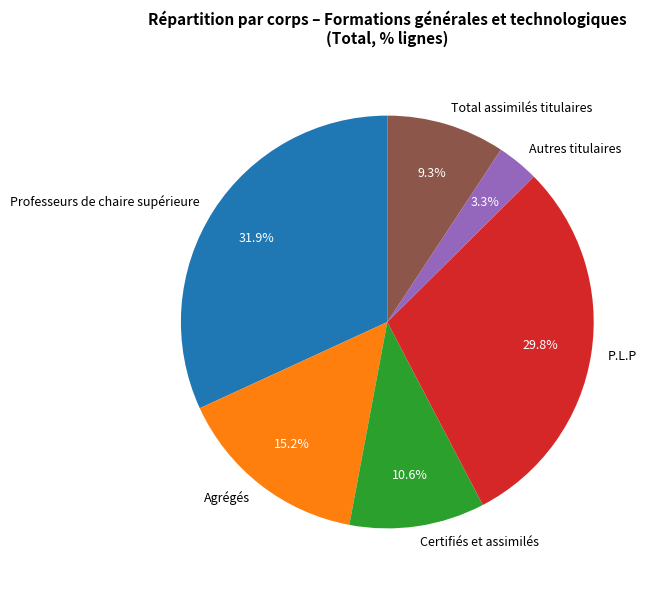

To the nearest percent, what is the average slice percentage?

17%